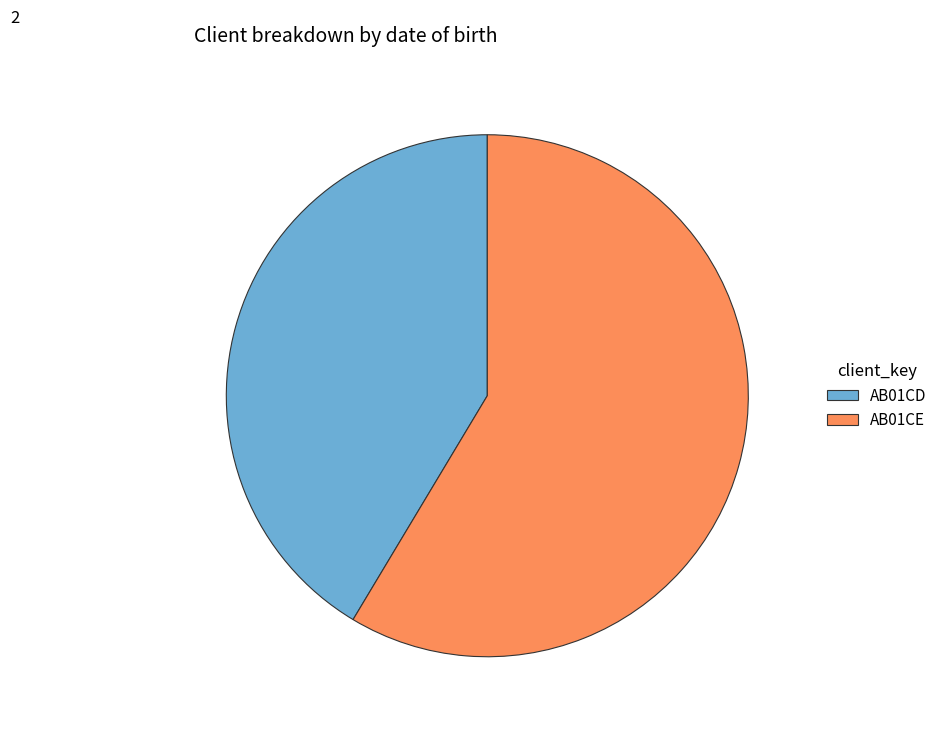

Which slice represents more than half of the pie?

AB01CE